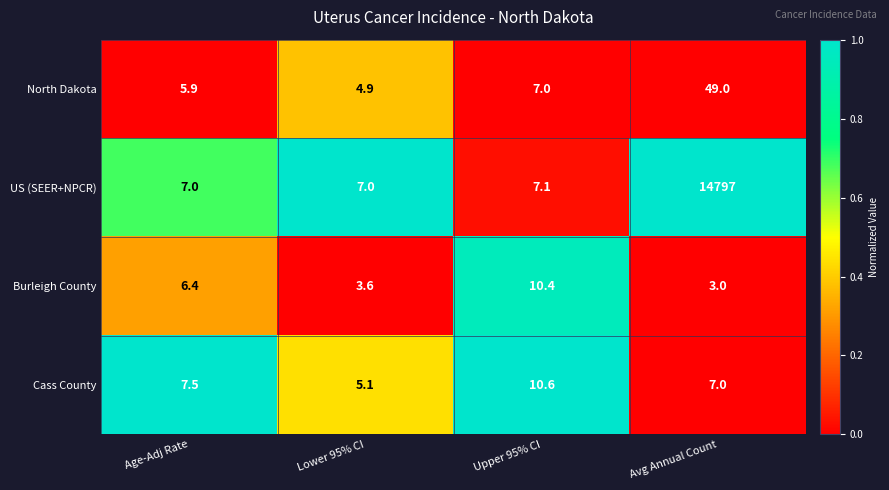

Read the Cass County value at Avg Annual Count.

7.0